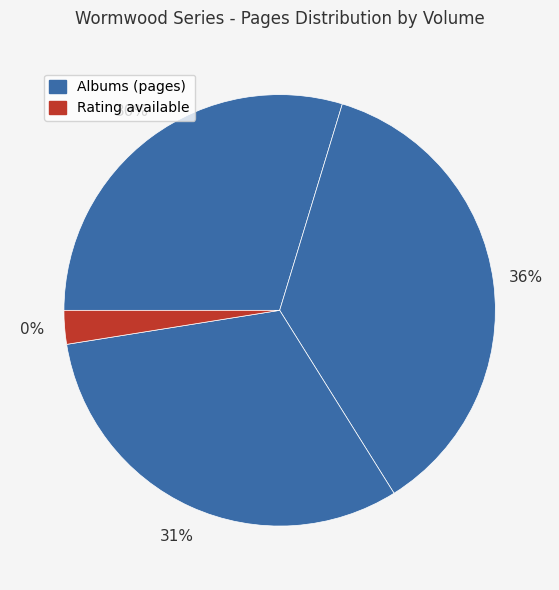

The Wormwood Tome 2 (535) slice represents 36% of the pie. True or false?

False